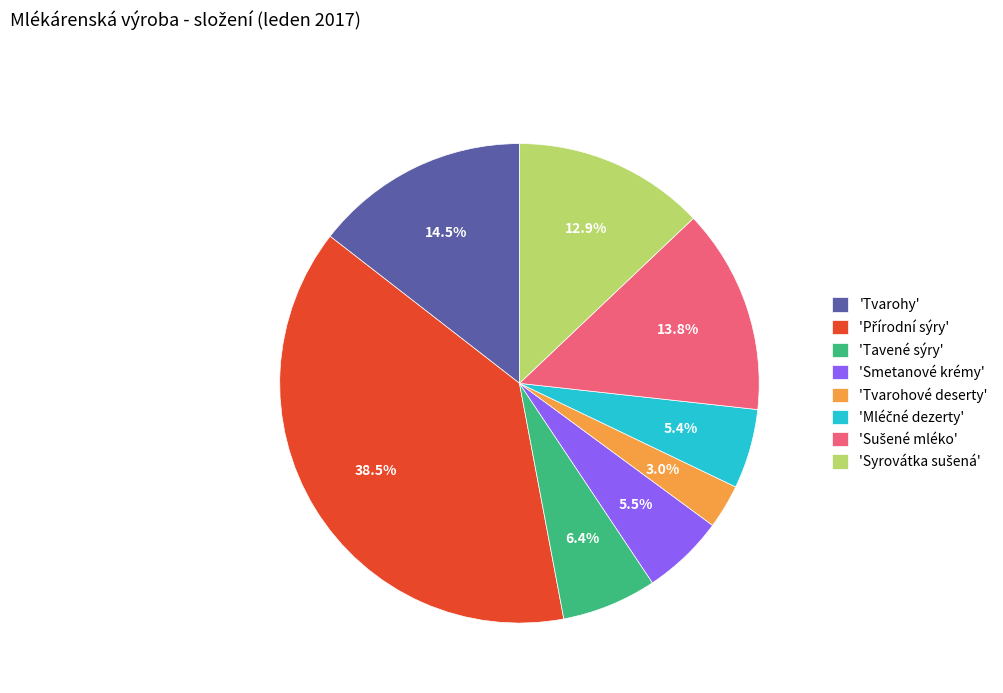

Is there a majority slice in this chart?

No